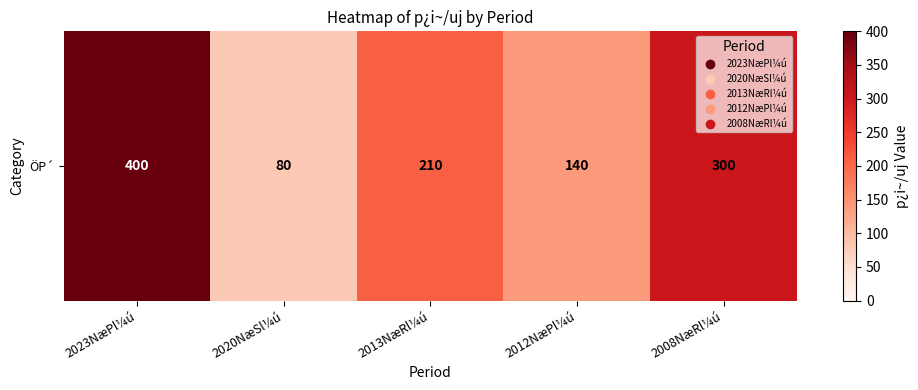

Reading left to right, extract all data points from this chart.

400	80	210	140	300